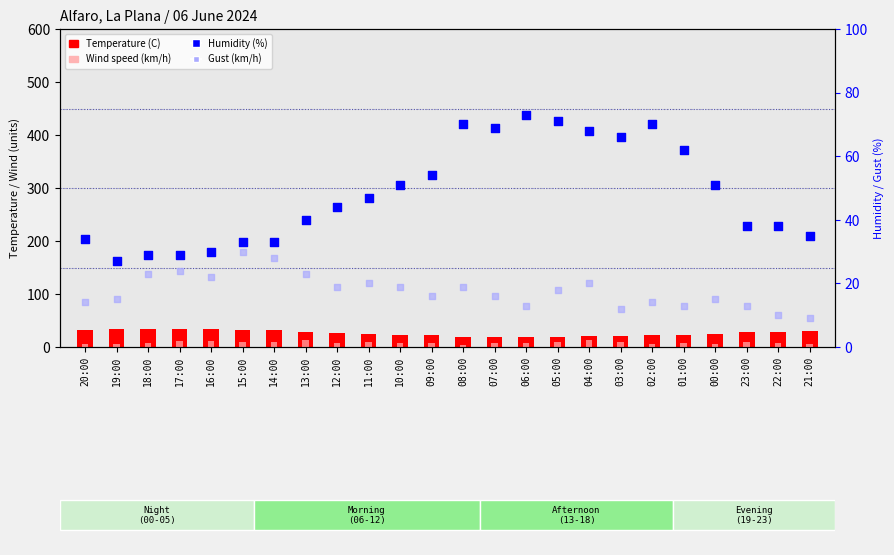

Is the value of Humidity (%) at 10:00 greater than the value of Gust (km/h) at 23:00?

Yes